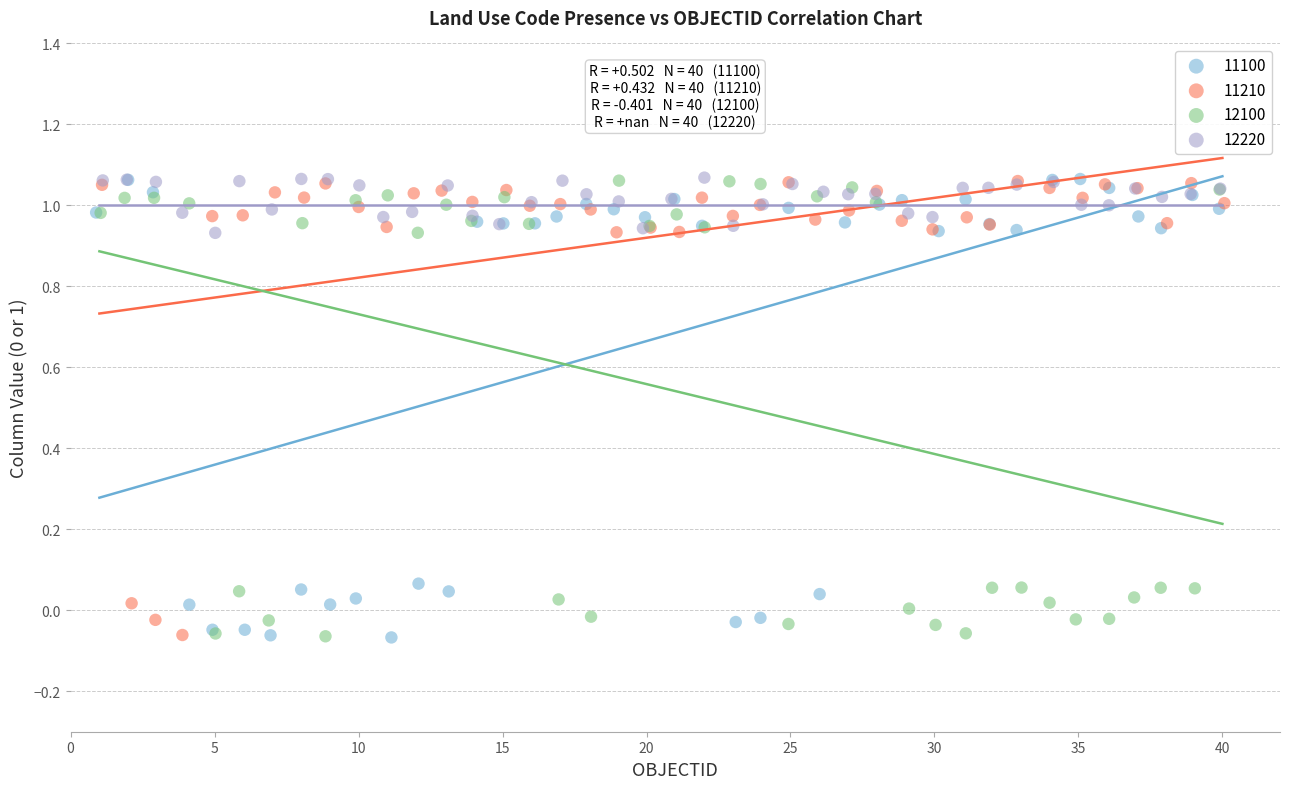

What are all the series names shown in the legend?

11100, 11210, 12100, 12220